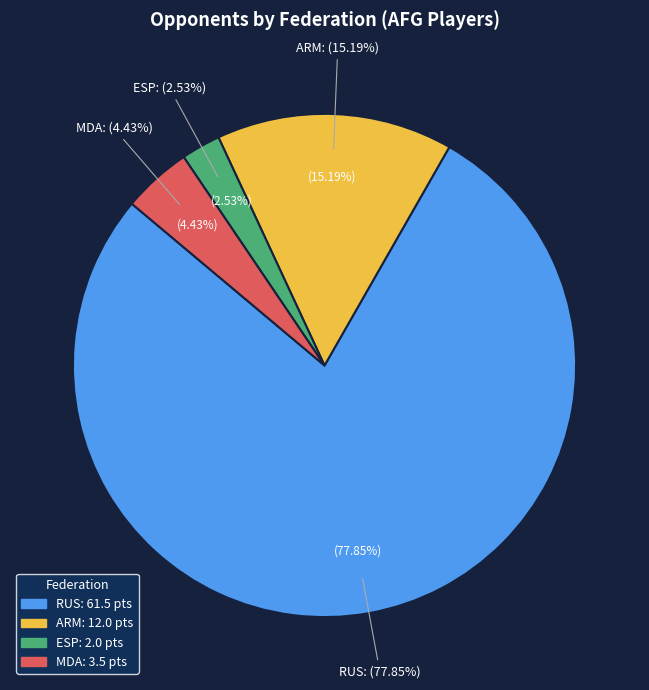

True or false: MDA (Kruk) accounts for 4% of the total.

True